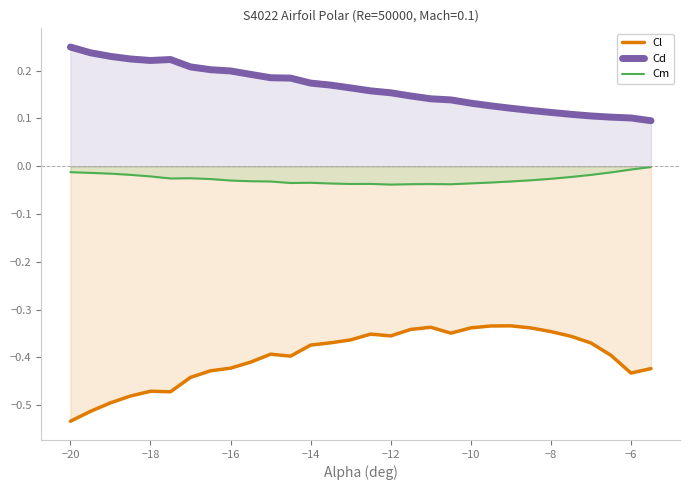

What is the average value of the Cl series?

-0.4